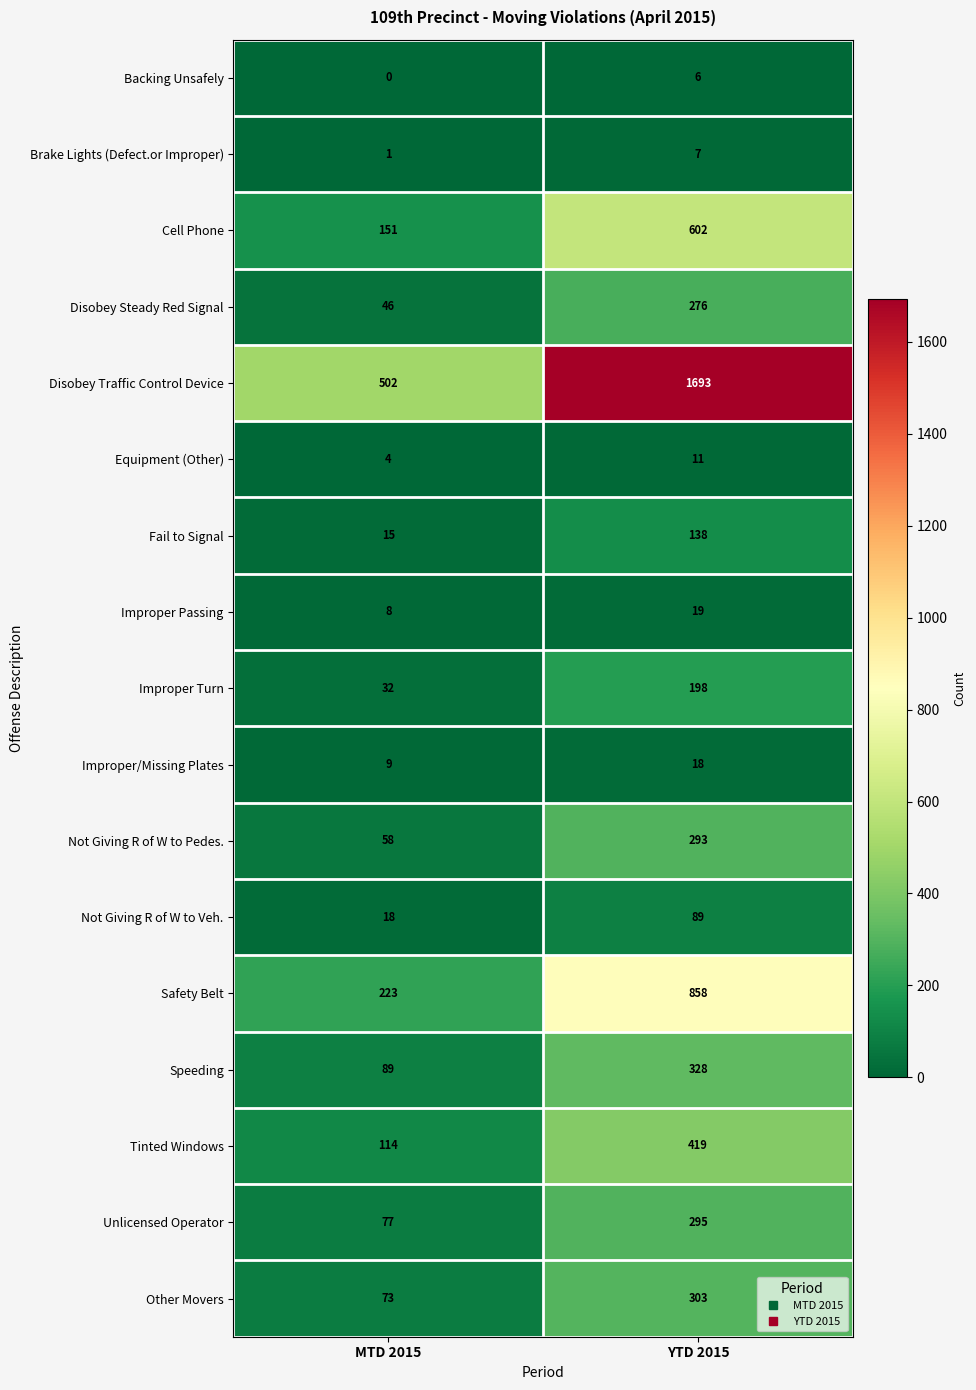

What is the sum of all Backing Unsafely values?

6